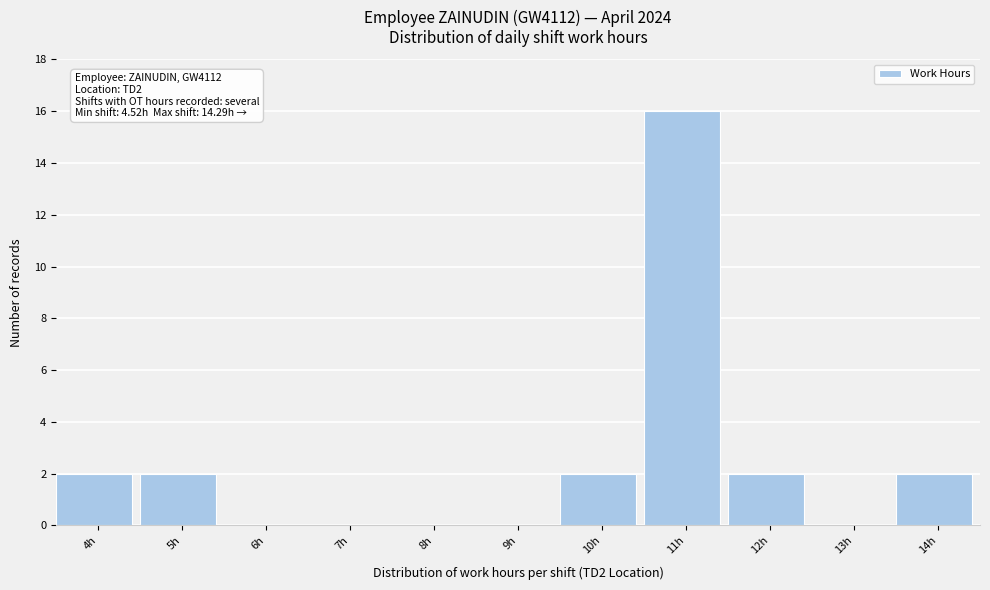

Reading left to right, list all the values displayed in this chart.

4h=2	5h=2	6h=0	7h=0	8h=0	9h=0	10h=2	11h=16	12h=2	13h=0	14h=2